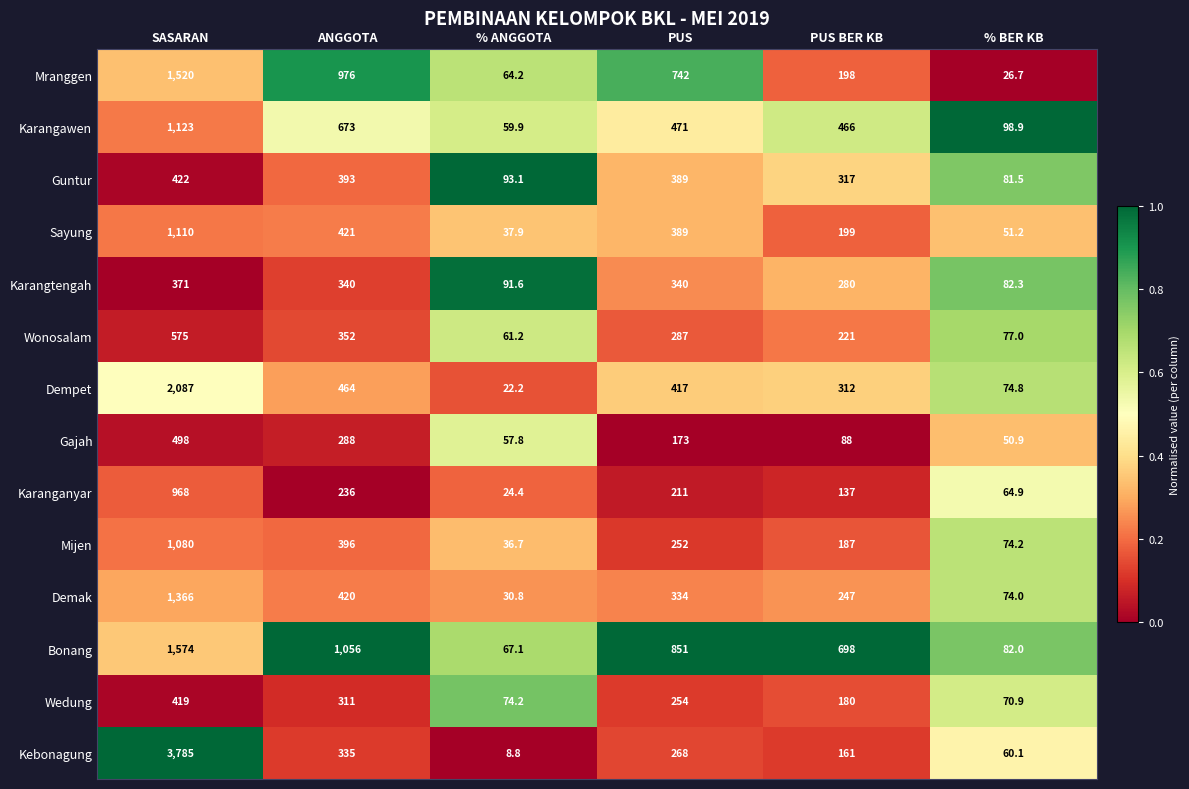

At % BER KB, list the series in order from largest to smallest.

Karangawen, Karangtengah, Bonang, Guntur, Wonosalam, Dempet, Mijen, Demak, Wedung, Karanganyar, Kebonagung, Sayung, Gajah, Mranggen